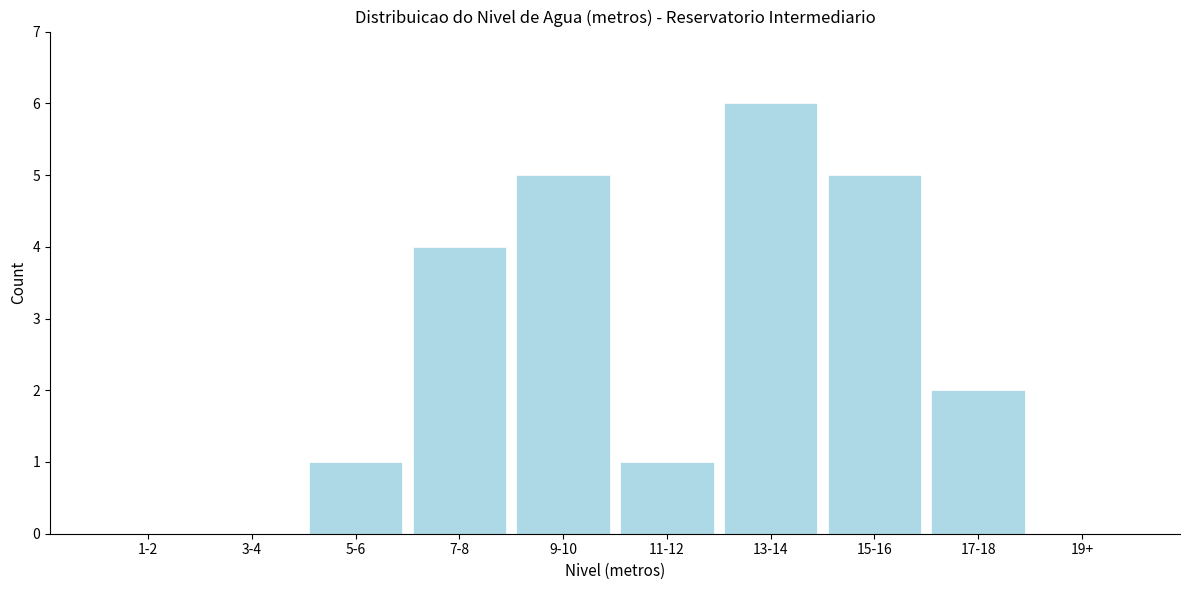

Reading left to right, list all the values displayed in this chart.

1-2=0	3-4=0	5-6=1	7-8=4	9-10=5	11-12=1	13-14=6	15-16=5	17-18=2	19+=0